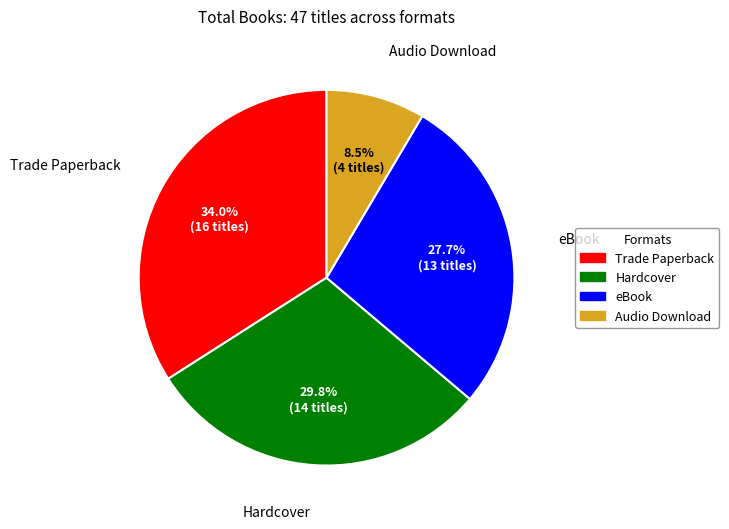

Is there a majority slice in this chart?

No